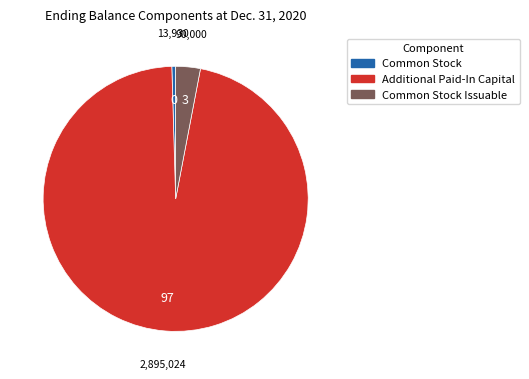

Which has a higher value, Common Stock Issuable or Additional Paid-In Capital?

Additional Paid-In Capital